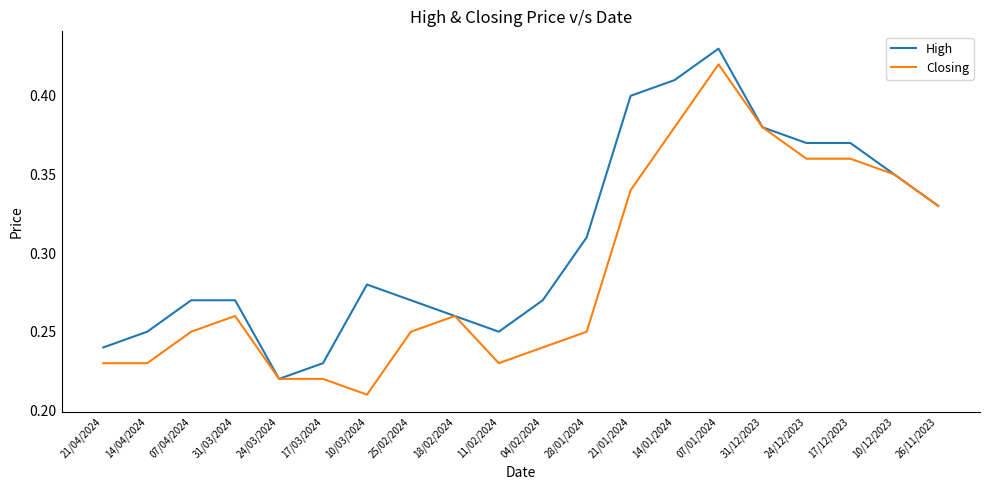

How many distinct data groups are displayed?

2